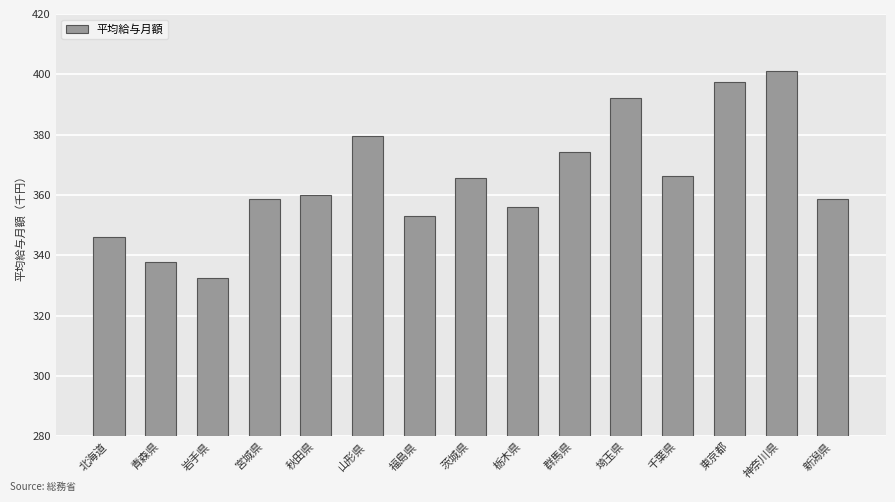

Is it true that the value at 新潟県 is 182742?

False